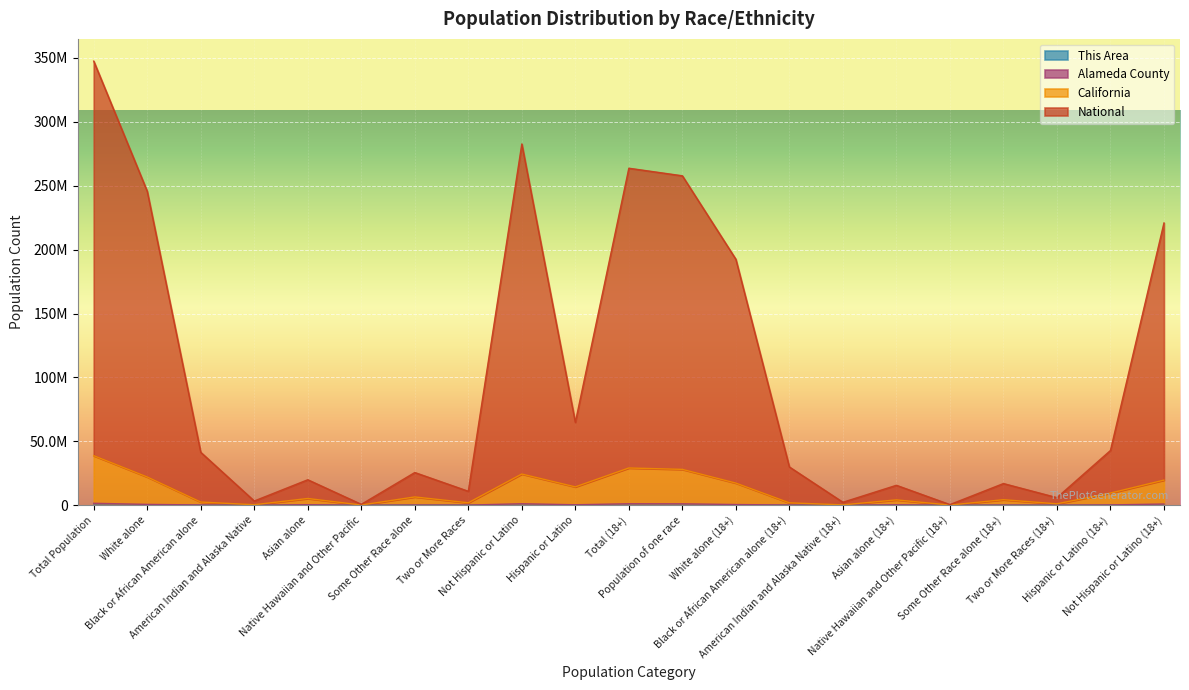

True or false: Alameda County and National cross at least once.

False